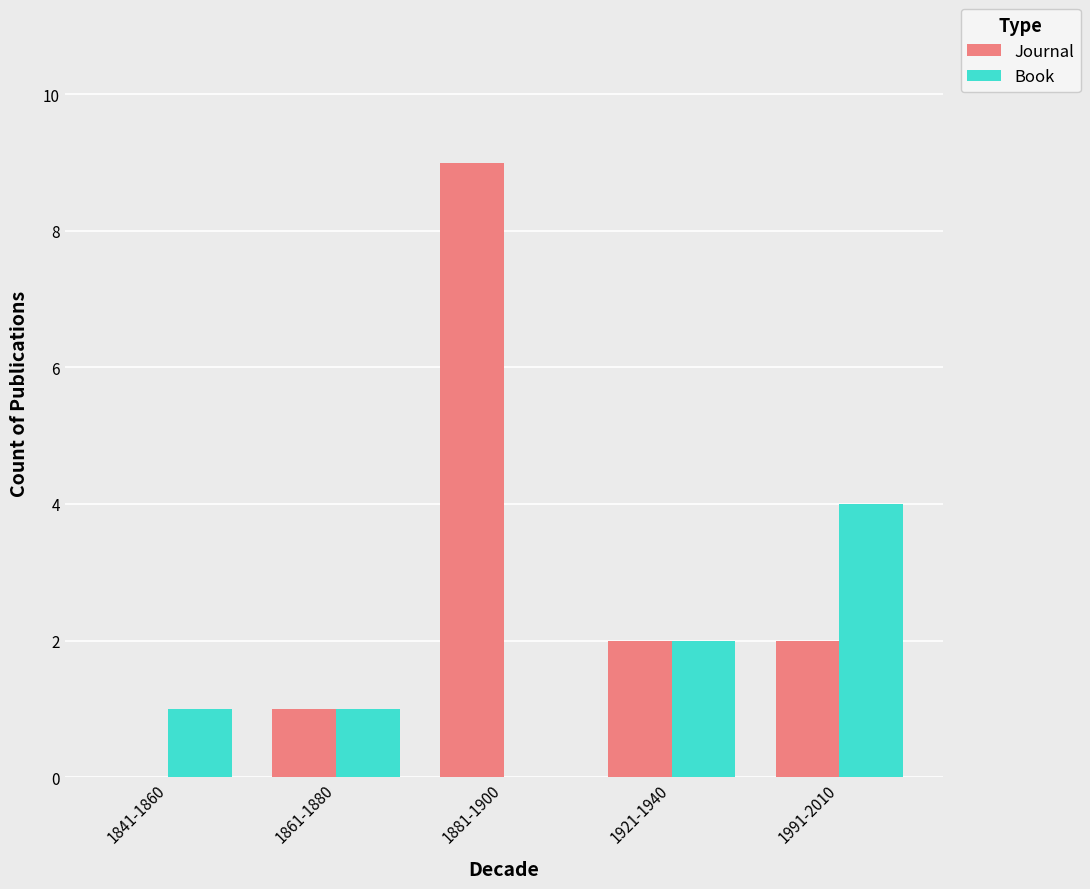

How many data points does each series have?

5